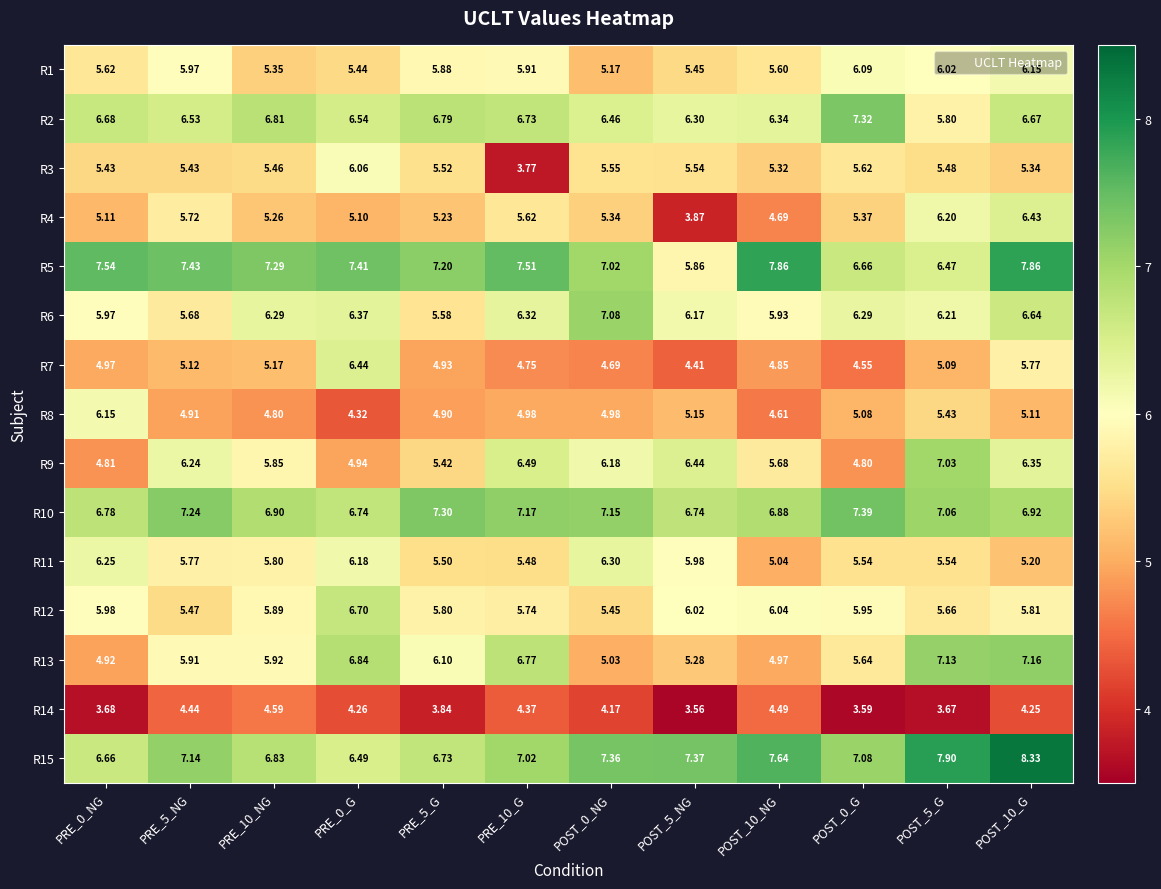

Which series has the largest total across all categories?

R15